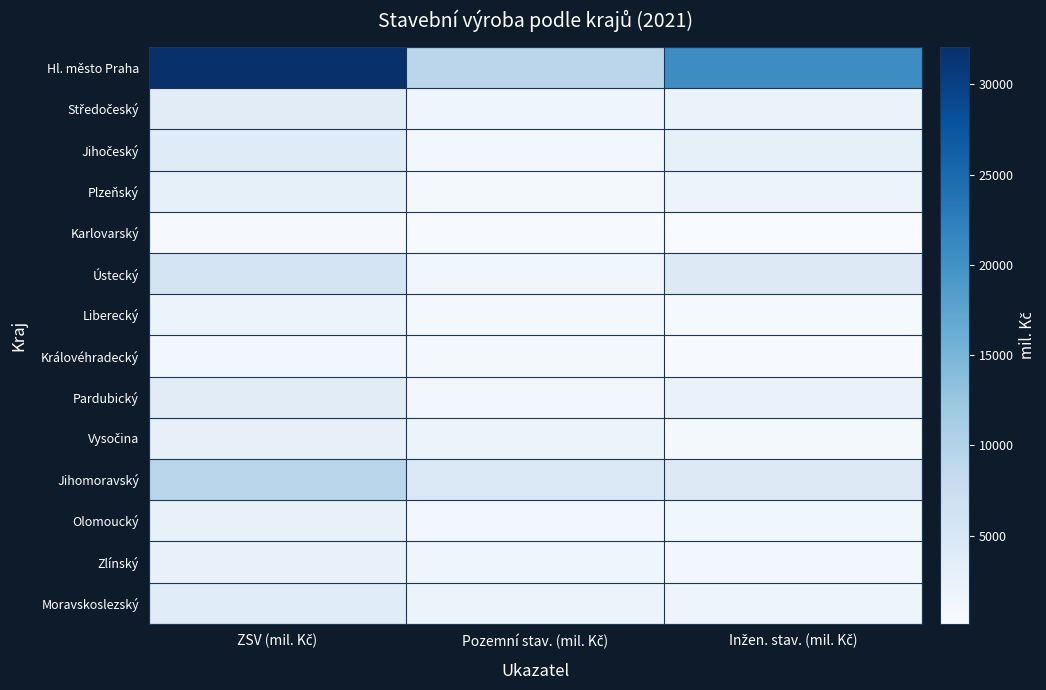

At Pozemní stav. (mil. Kč), list the series in order from largest to smallest.

Hl. město Praha, Jihomoravský, Vysočina, Moravskoslezský, Zlínský, Středočeský, Ústecký, Olomoucký, Jihočeský, Pardubický, Liberecký, Královéhradecký, Plzeňský, Karlovarský